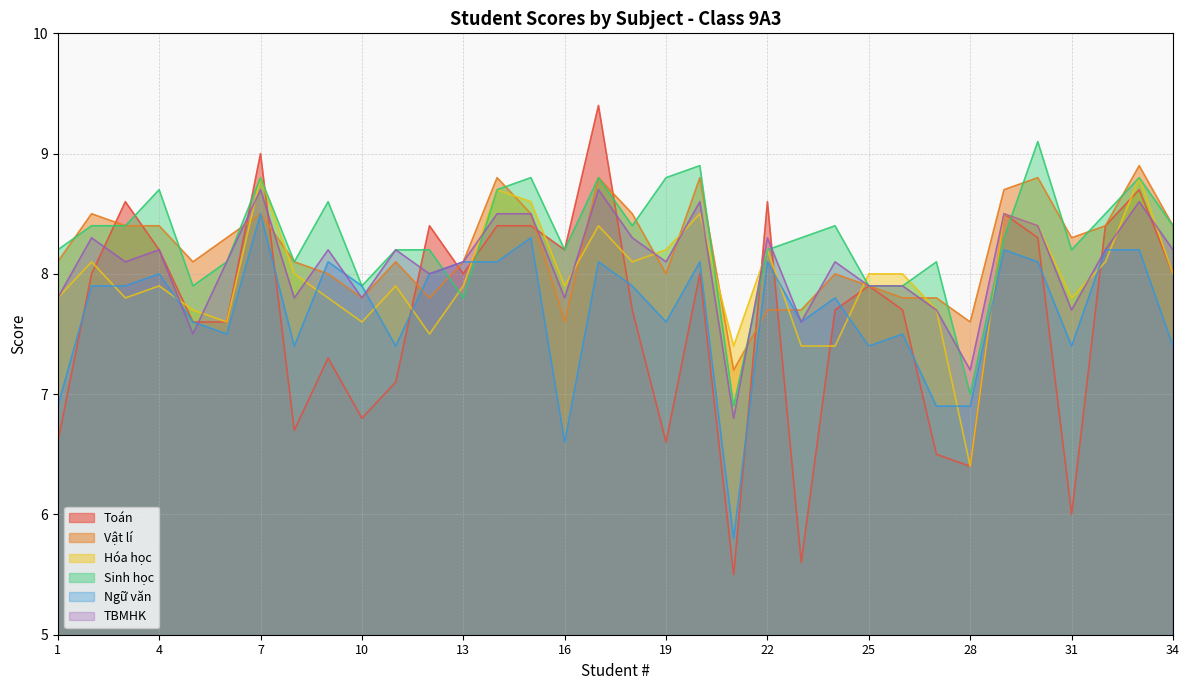

The Toán series shows 8.7 at 33. True or false?

True